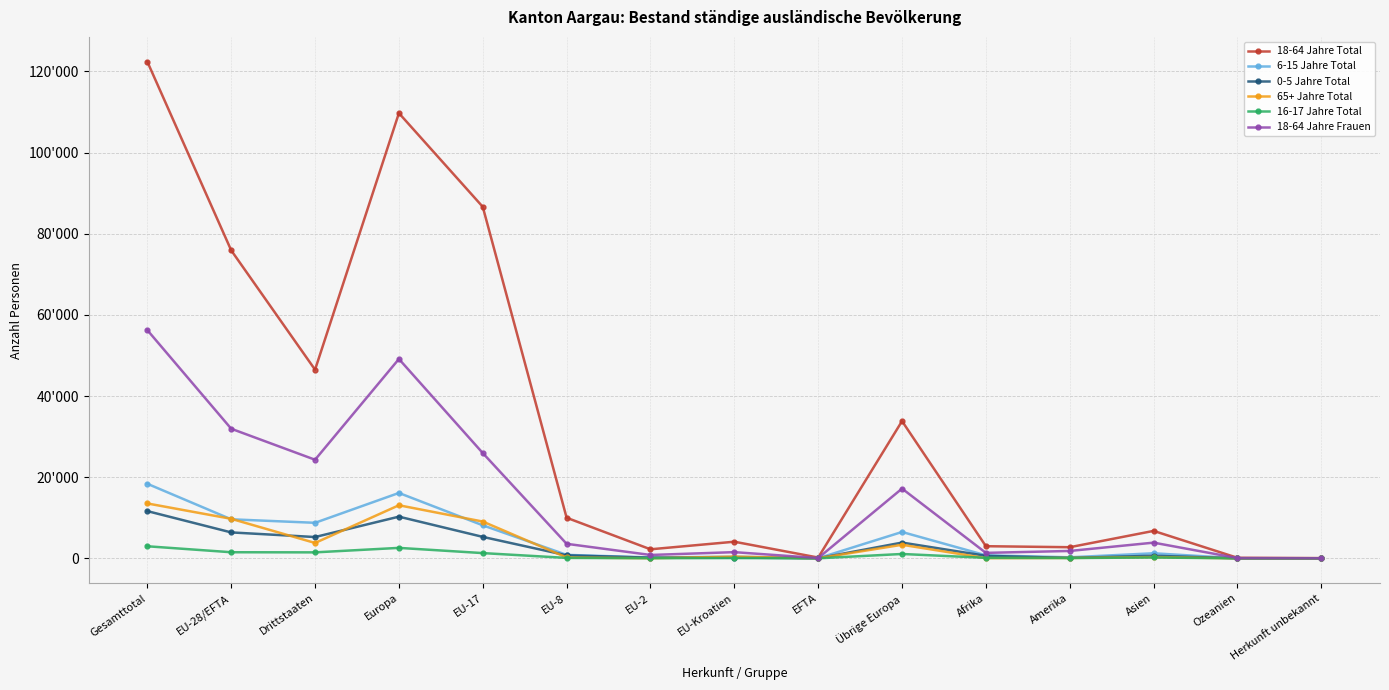

What is the total value across all series at EU-2?

3482